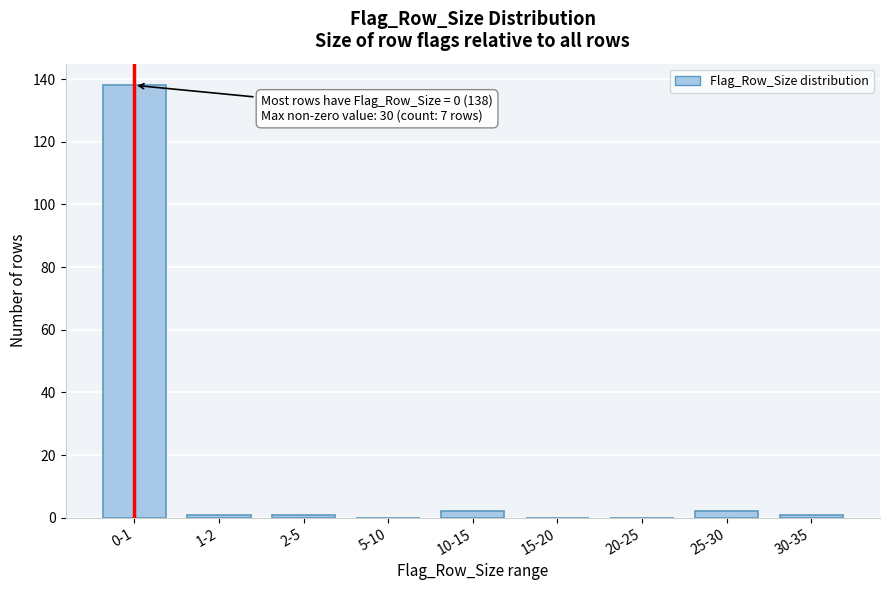

Reading left to right, what are all the values shown in this chart?

0-1=138	1-2=1	2-5=1	5-10=0	10-15=2	15-20=0	20-25=0	25-30=2	30-35=1